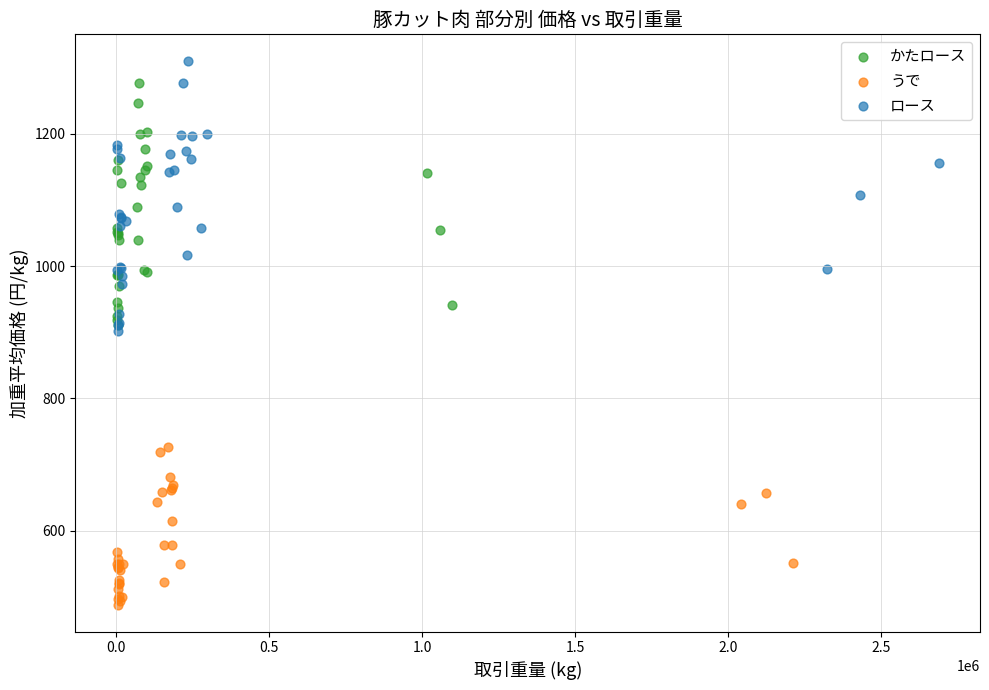

Which series has the widest spread of Y values?

ロース